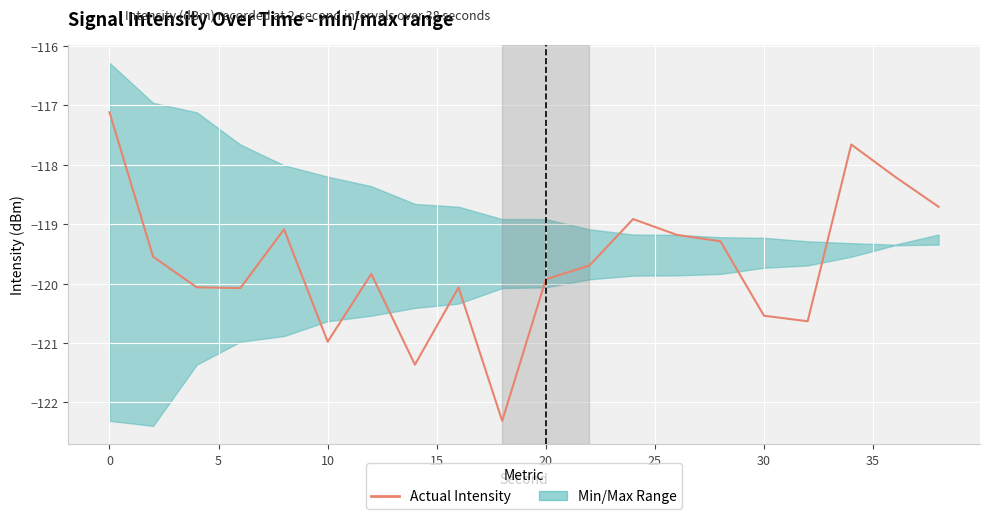

What is the difference between the second highest and minimum values?

4.7